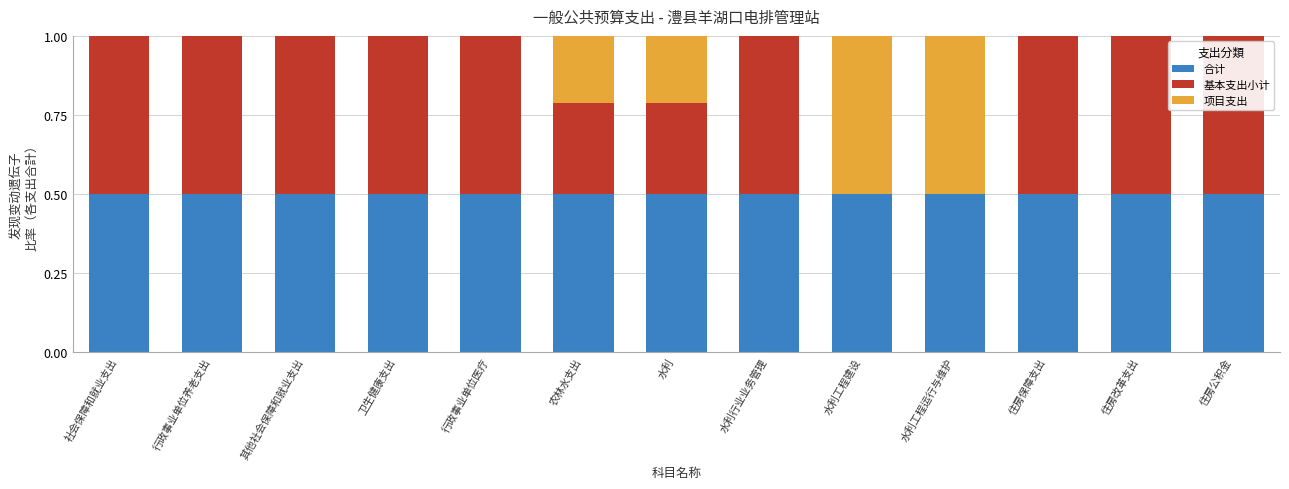

What is the total value across all series at 水利工程建设?

1.0